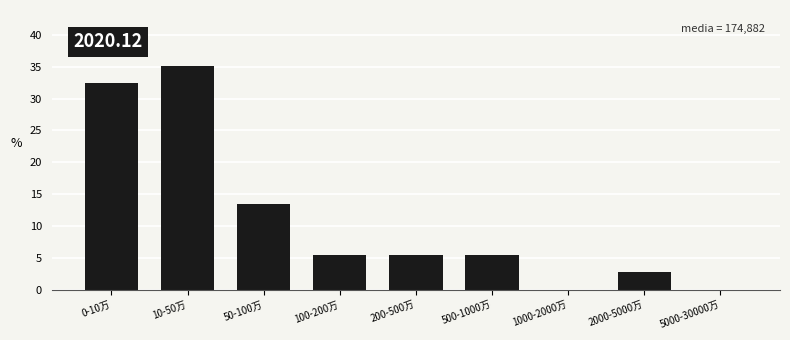

Reading right to left, what are all the values shown in this chart?

5000-30000万=0.0	2000-5000万=2.7	1000-2000万=0.0	500-1000万=5.4	200-500万=5.4	100-200万=5.4	50-100万=13.5	10-50万=35.1	0-10万=32.4